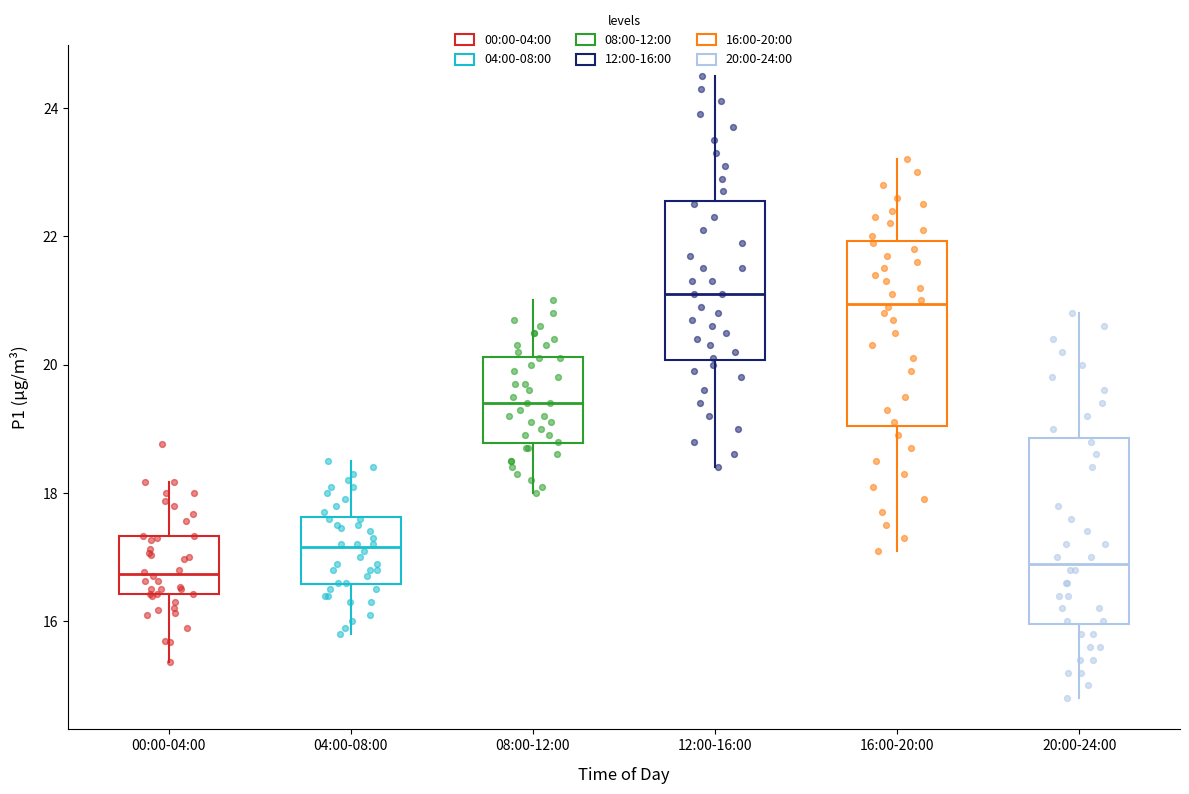

Reading left to right, transcribe this box plot: for each box, give where its median line is, the range the box spans, and where its two whiskers end, as read against the y-axis. The values are not printed on the chart, so give them approximately, as read against the axis.

00:00-04:00: median 16.8, box 16.4 to 17.4, whiskers 15.4 to 18.2
04:00-08:00: median 17.2, box 16.6 to 17.6, whiskers 15.8 to 18.6
08:00-12:00: median 19.4, box 18.8 to 20.2, whiskers 18.0 to 21.0
12:00-16:00: median 21.2, box 20.0 to 22.6, whiskers 18.4 to 24.6
16:00-20:00: median 21.0, box 19.0 to 22.0, whiskers 17.2 to 23.2
20:00-24:00: median 17.0, box 16.0 to 18.8, whiskers 14.8 to 20.8